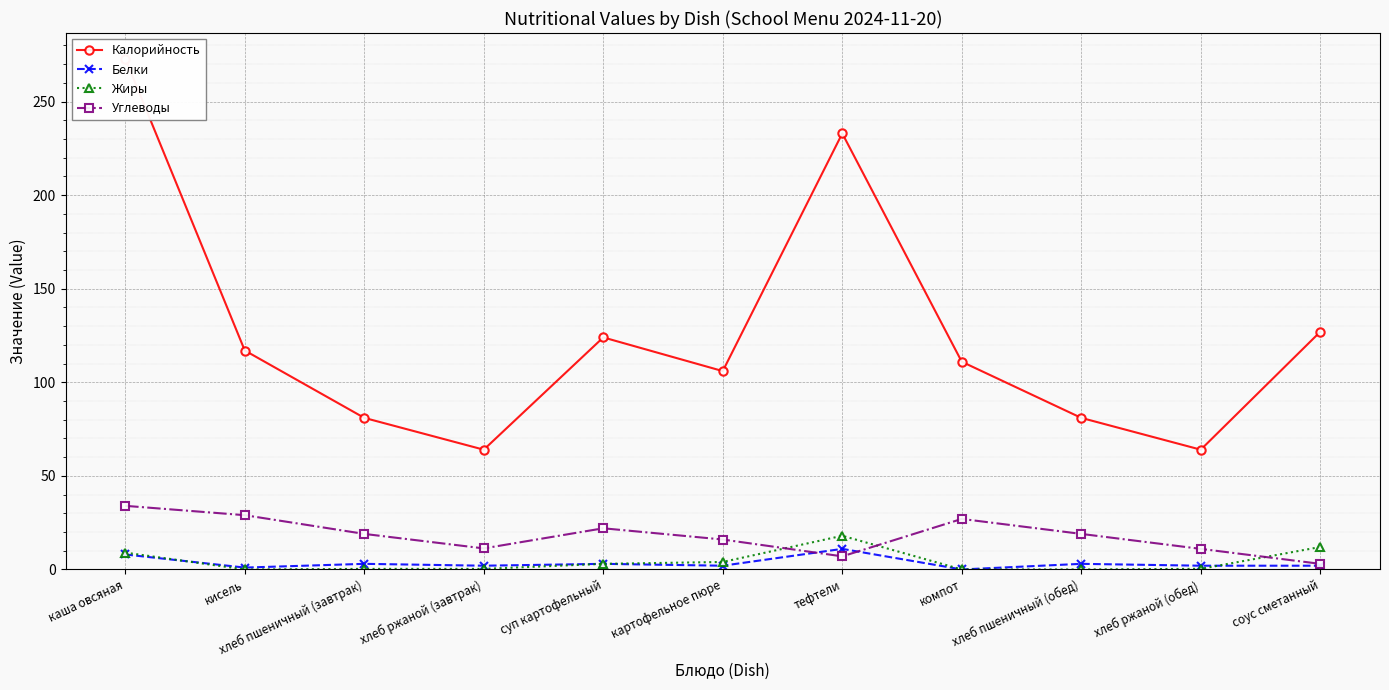

How many values in Белки are above zero?

10